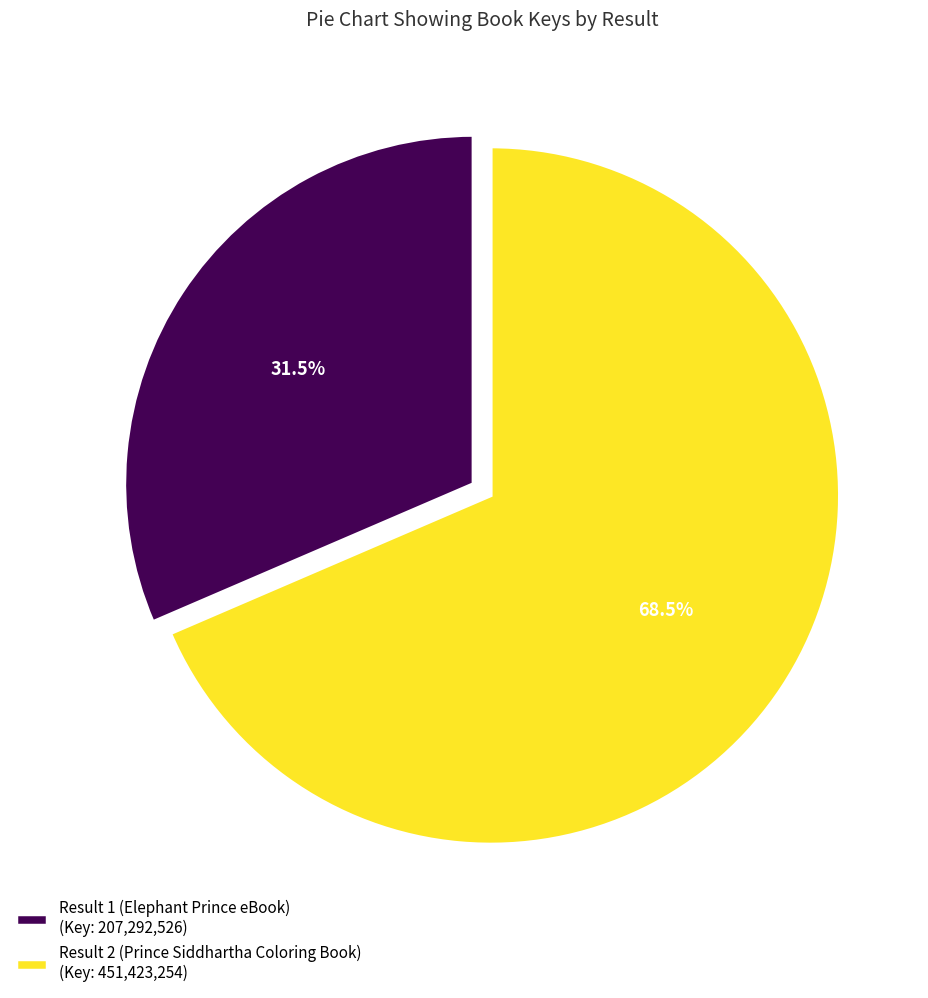

To the nearest percent, what is the difference between the largest and smallest slice percentages?

37%